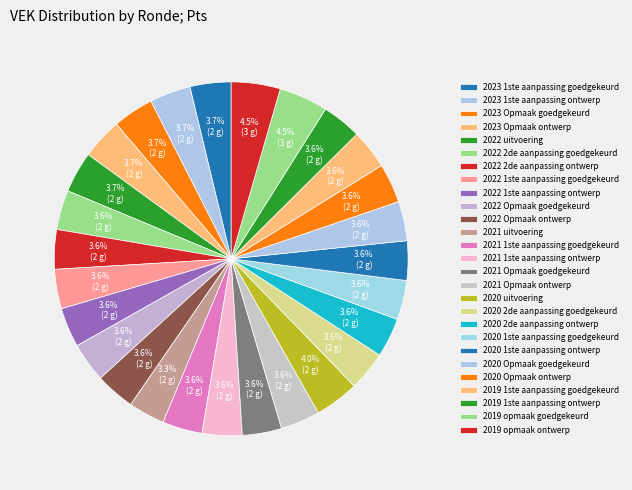

Is 2021 1ste aanpassing ontwerp the majority of the pie?

No